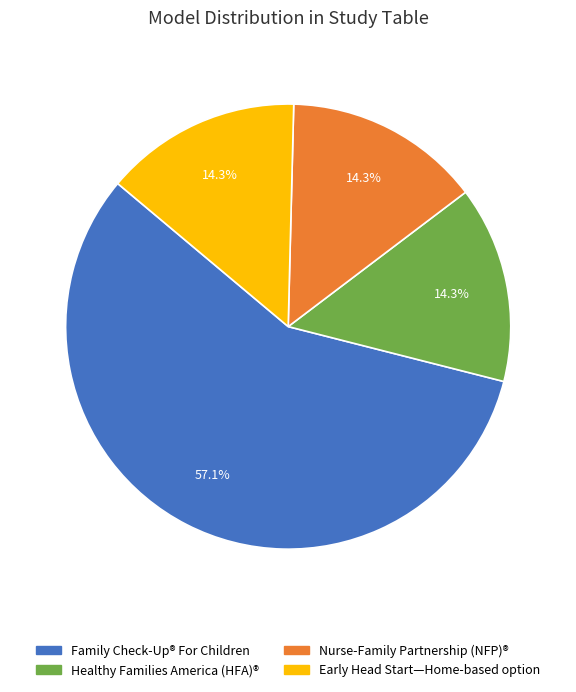

Is it true that Family Check-Up® For Children is 43% of the pie?

False